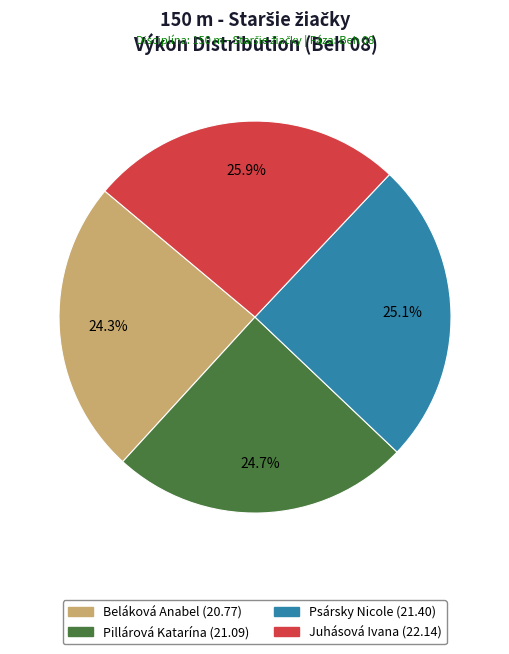

Count the number of slices in the pie.

4